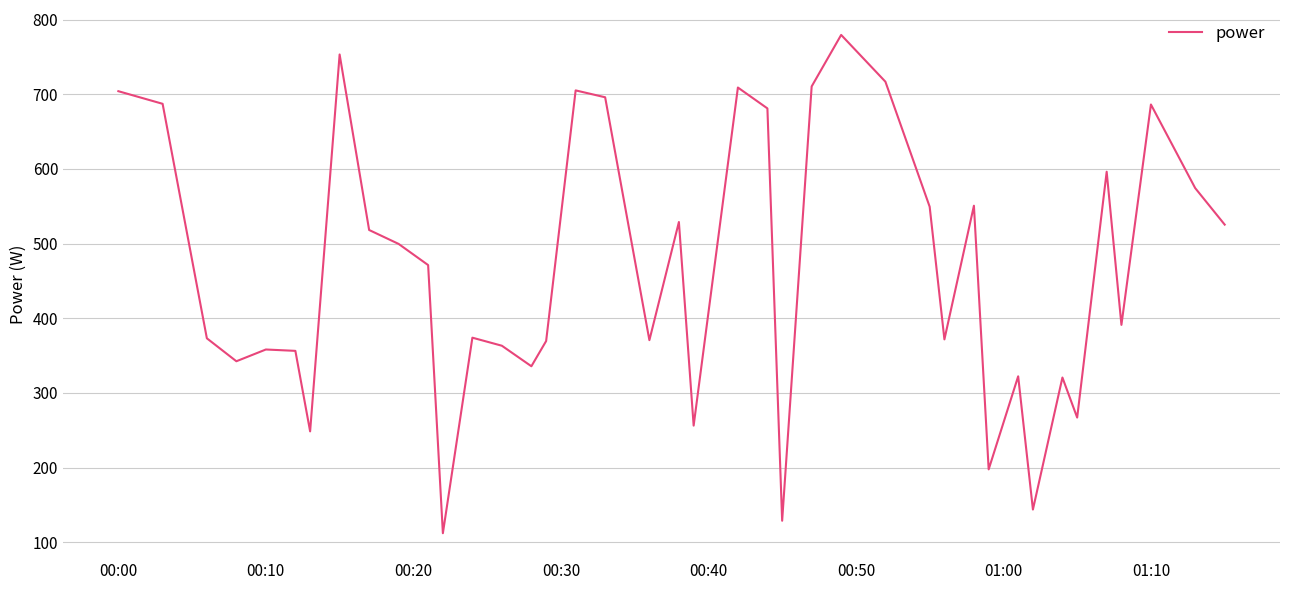

Does the chart display data point markers on the line(s)?

No